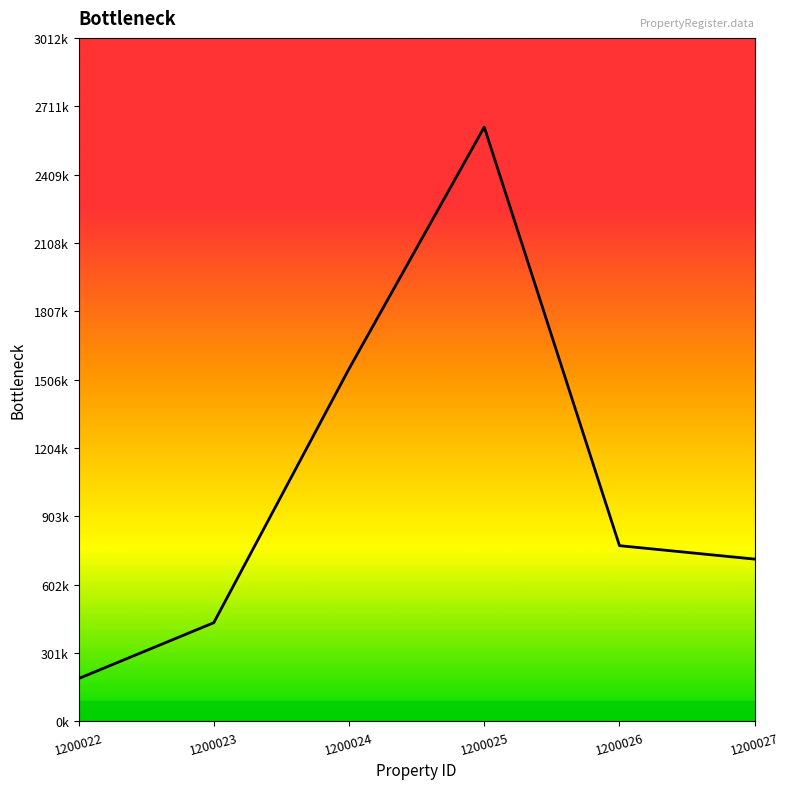

Does the chart have visible grid lines?

No